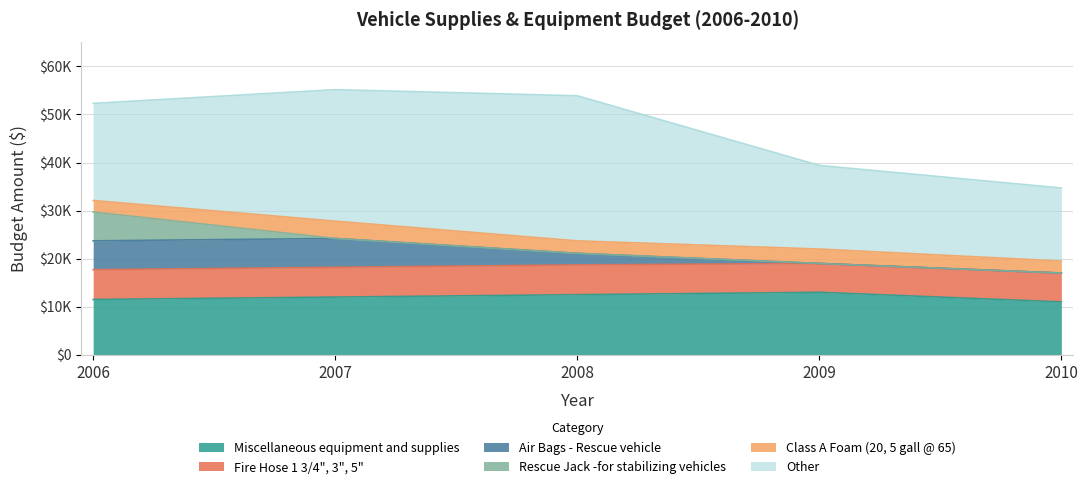

At how many categories does at least one series exceed 53423?

2